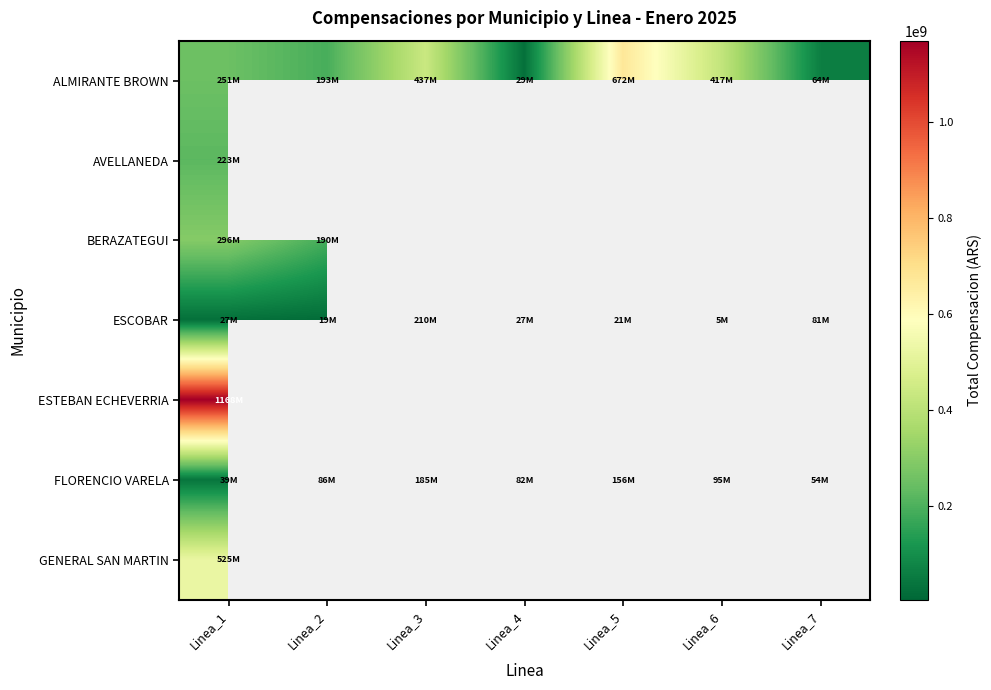

What is the sum of the ESCOBAR values at Linea_3 and Linea_2?

229157363.1